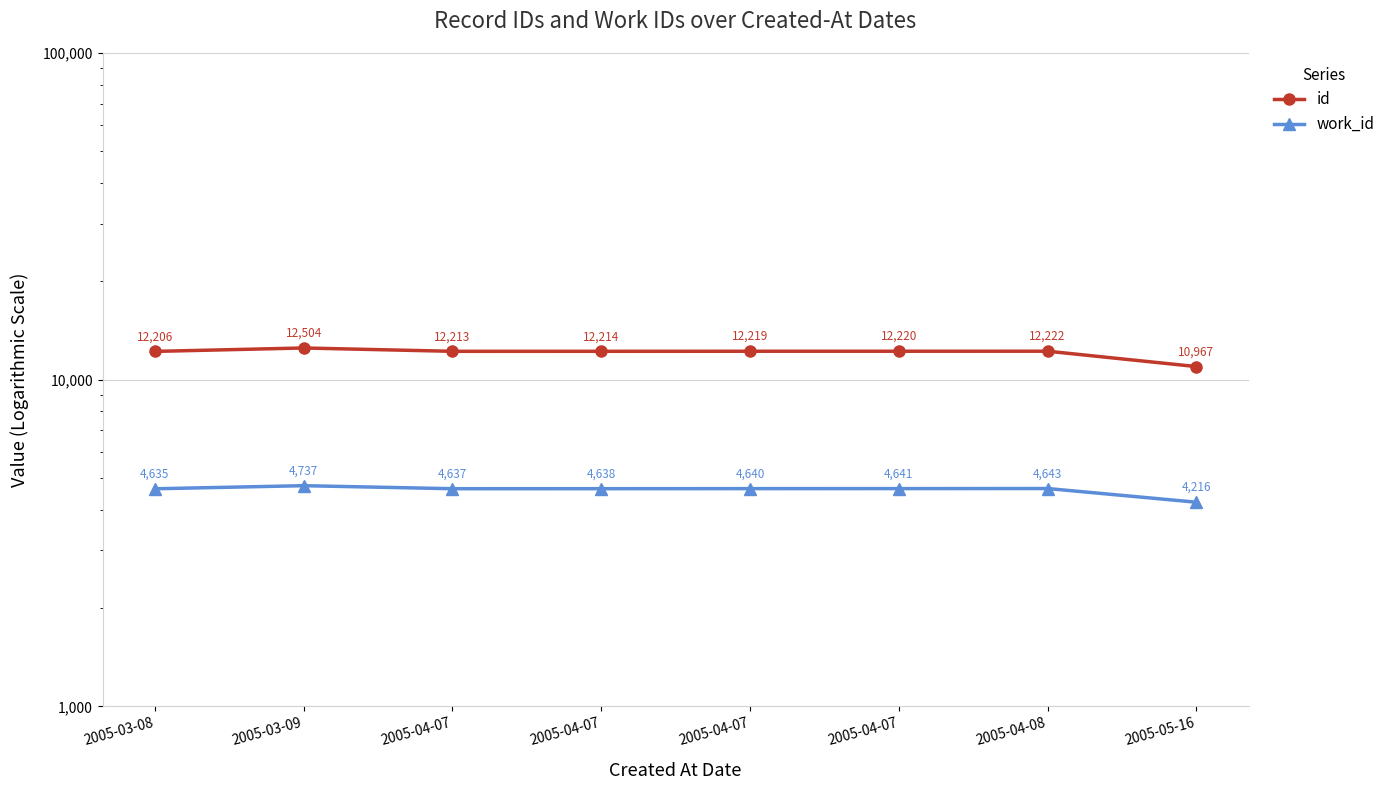

At how many categories does at least one series exceed 12477?

1